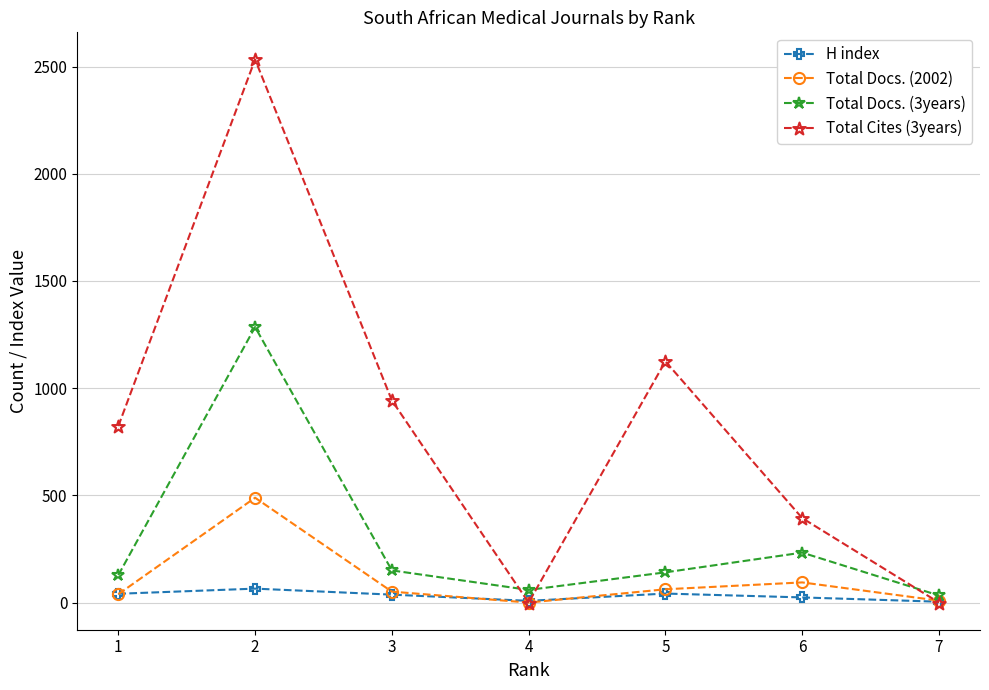

In Total Docs. (2002), how many points are lower than both neighbors (excluding endpoints)?

1